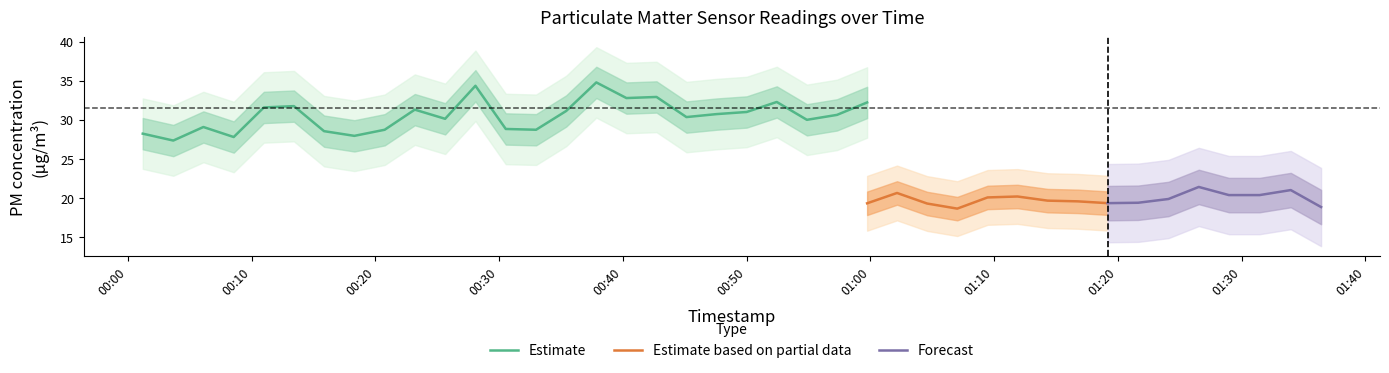

Where is P2 nearest to the value 19?

18